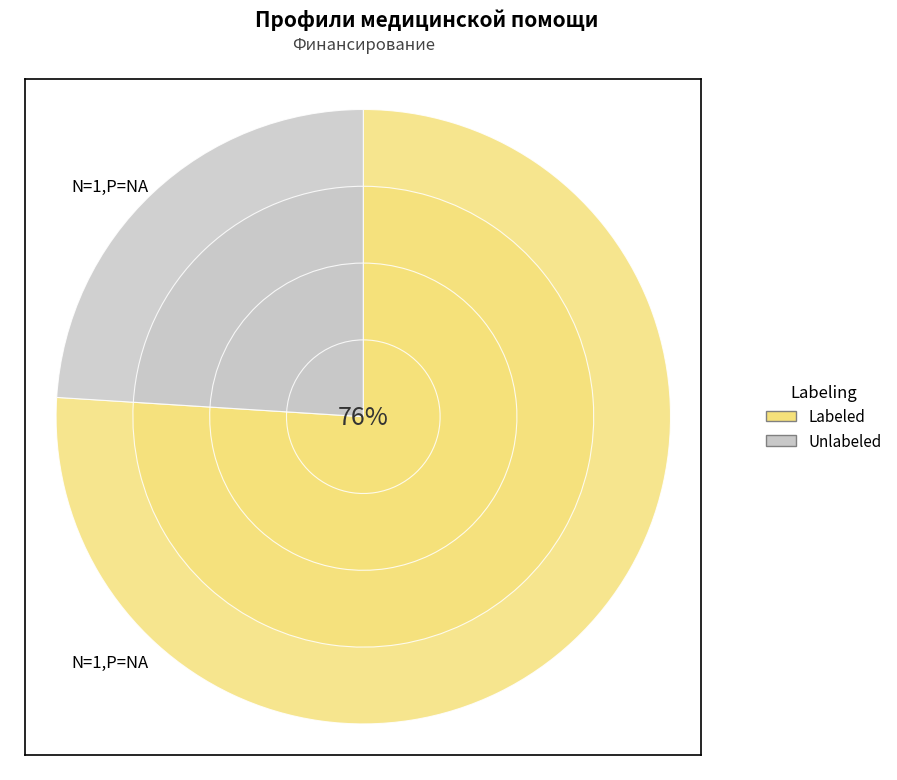

How many slices are in this pie chart?

2